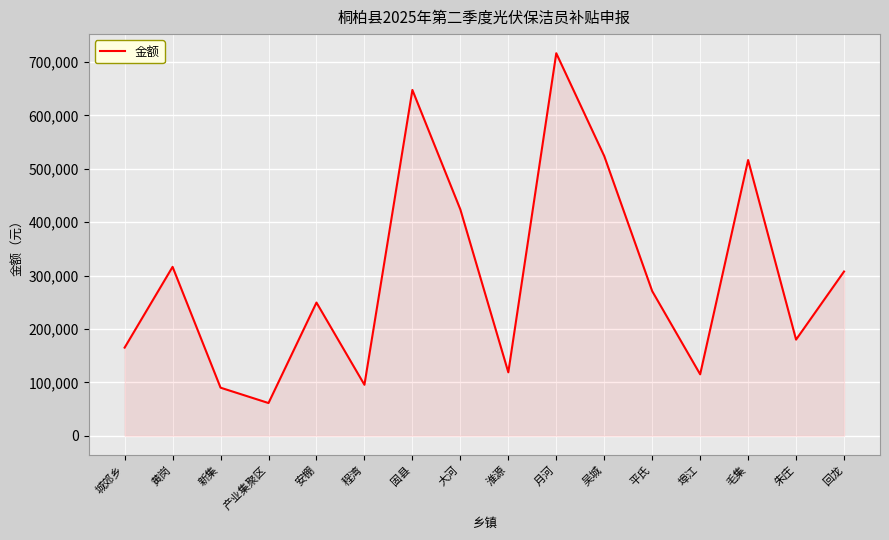

The chart shows a value of 95417 at 程湾. True or false?

True